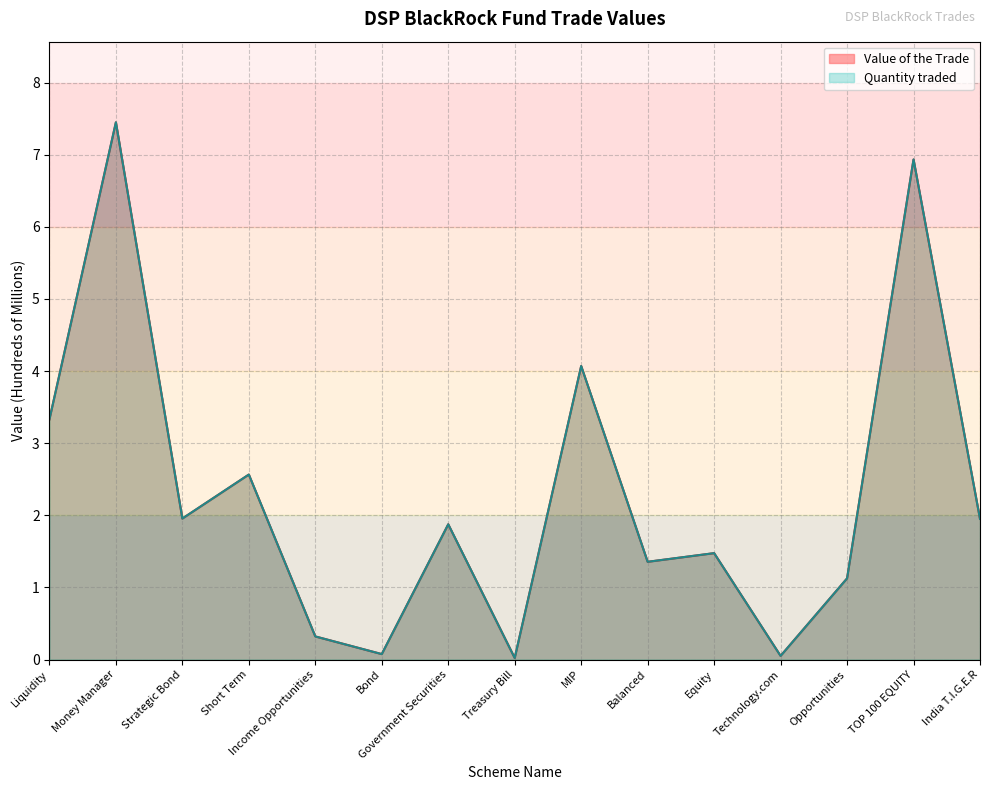

What is the average value of the Value of the Trade series?

2.3